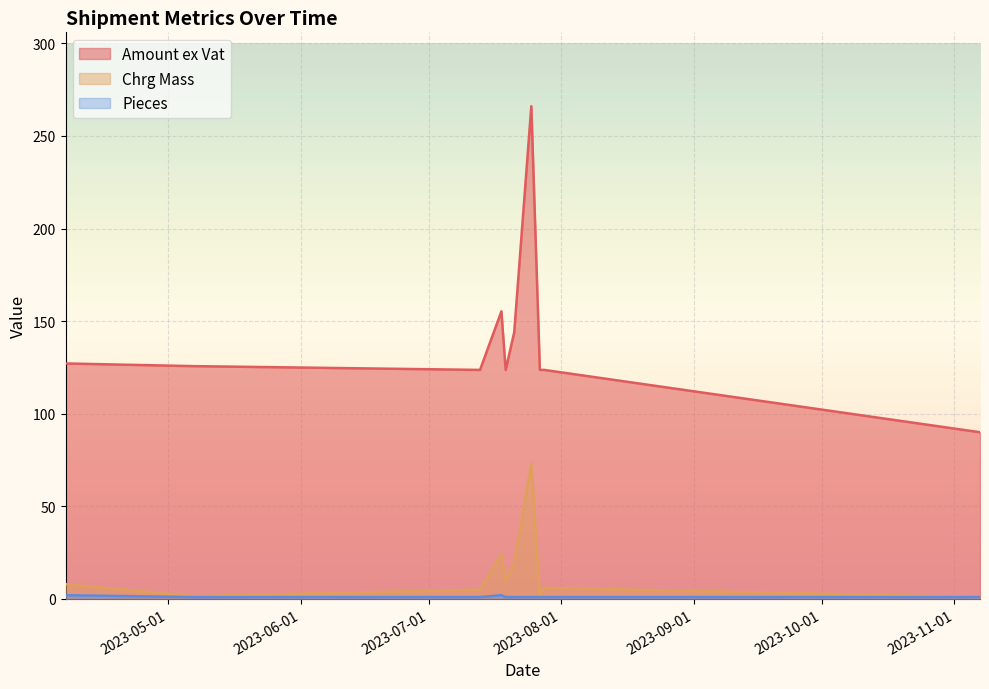

Count the number of categories in the chart.

10